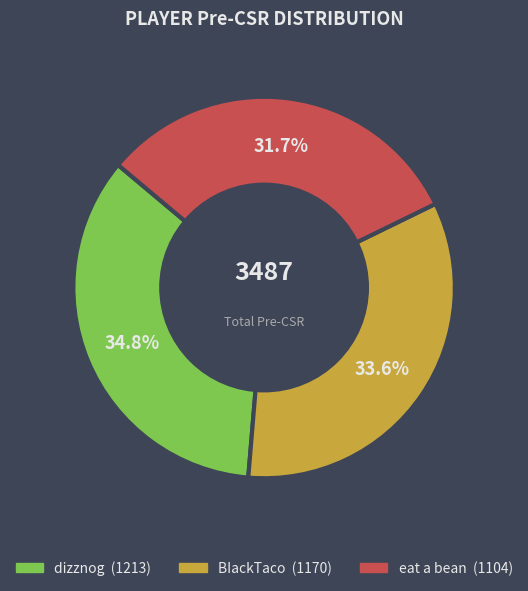

To the nearest percent, what portion does dizznog represent?

35%